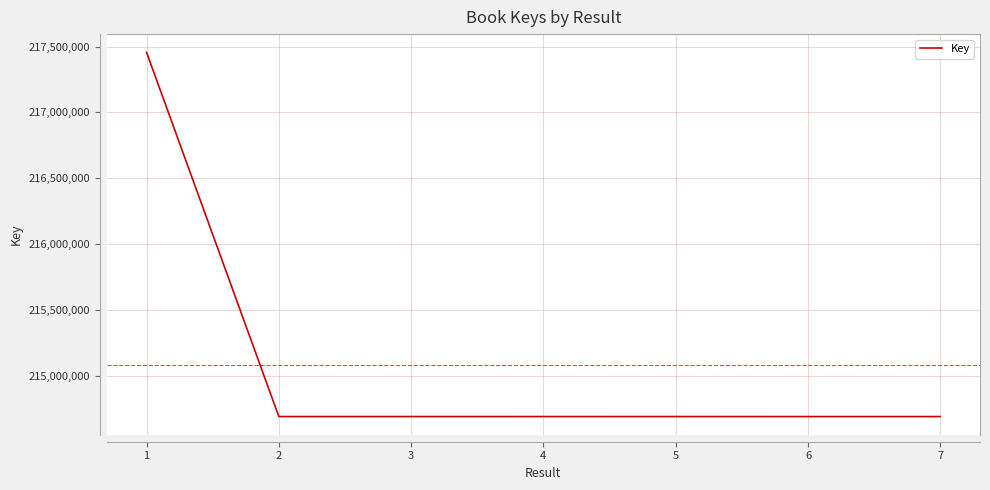

What is the sum of the values at 6 and 4?

429376507